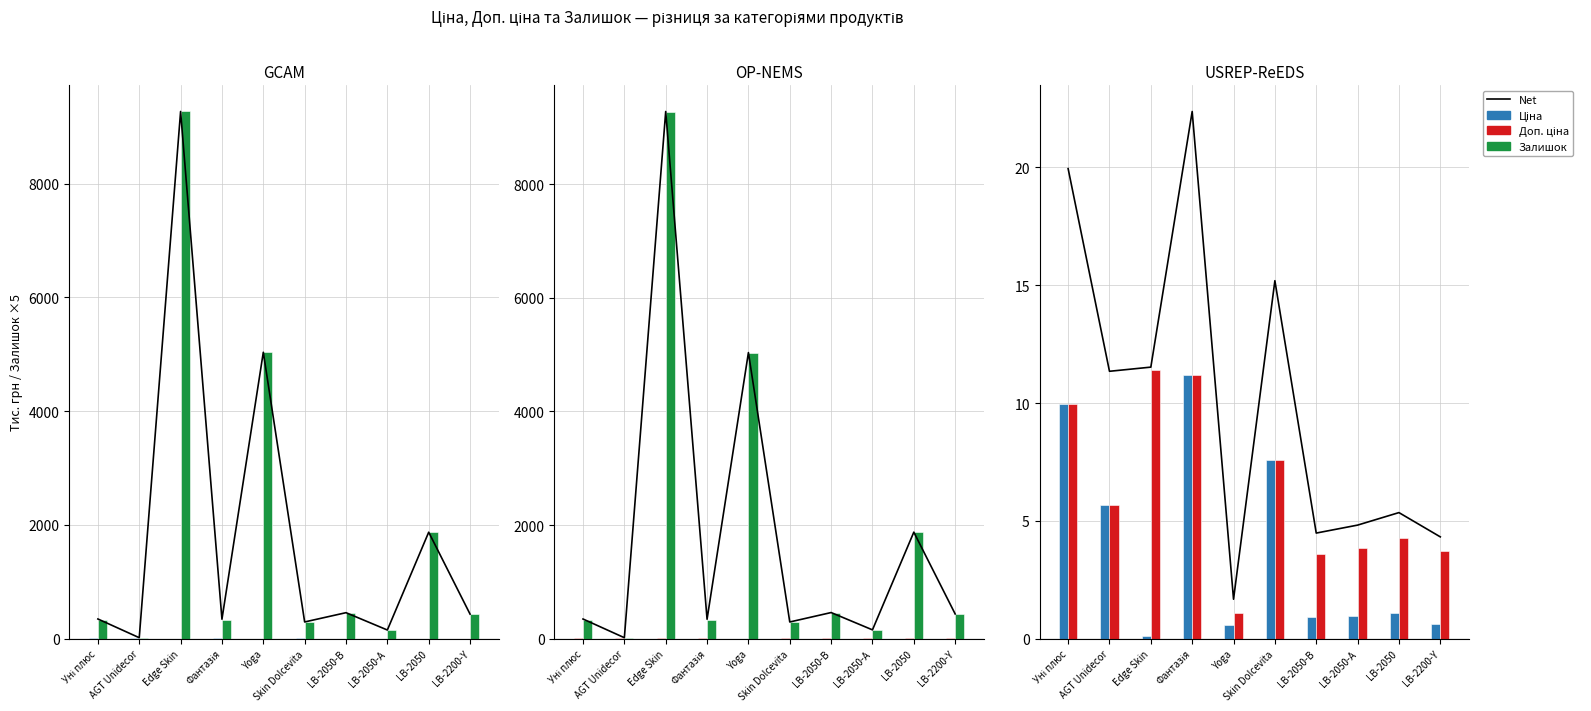

What are all the series names shown in the legend?

Net, Ціна, Залишок, Доп. ціна